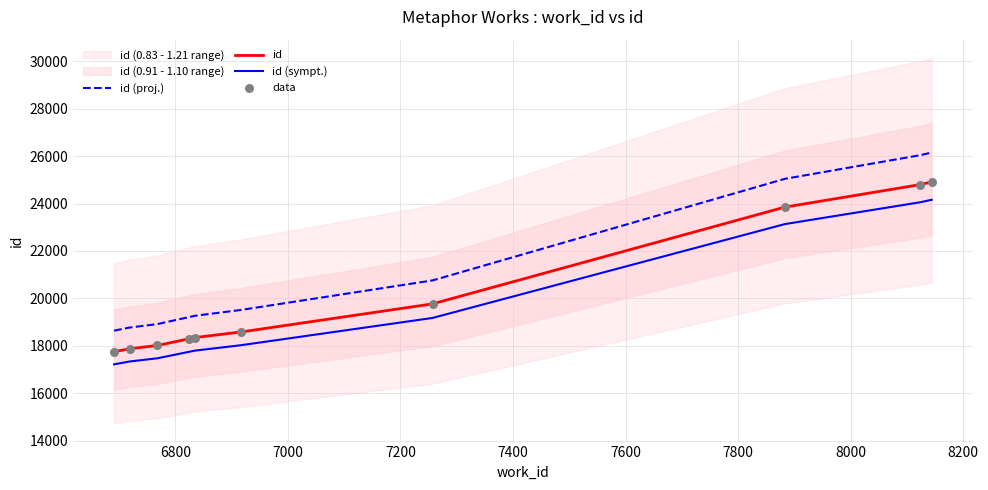

At how many categories does at least one series exceed 24541?

3